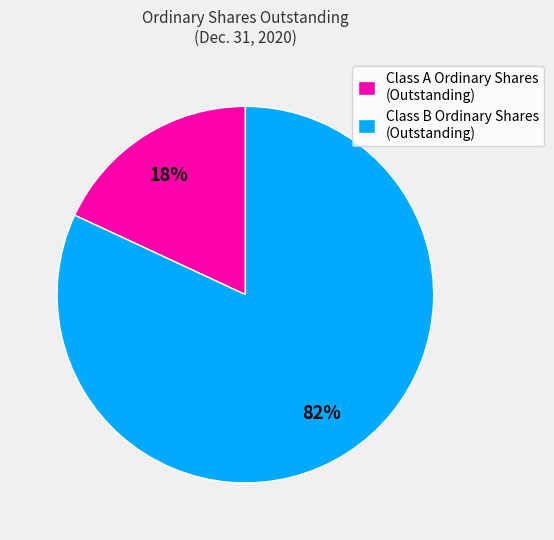

Do Class A Ordinary Shares (Outstanding) and Class B Ordinary Shares (Outstanding) together represent more than half of the pie?

Yes